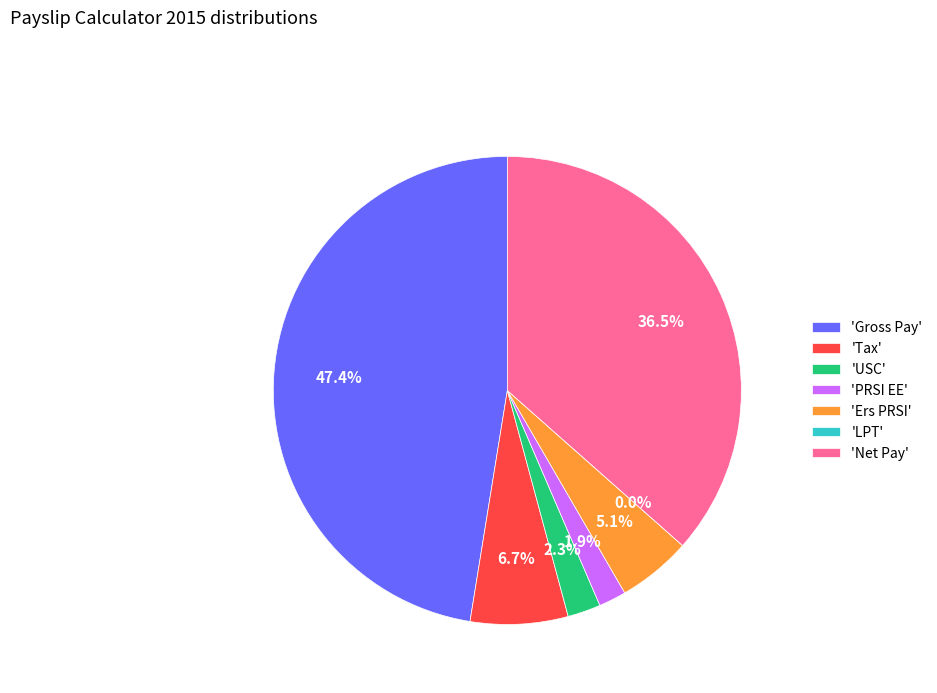

What percentage is the Tax slice, to the nearest percent?

7%